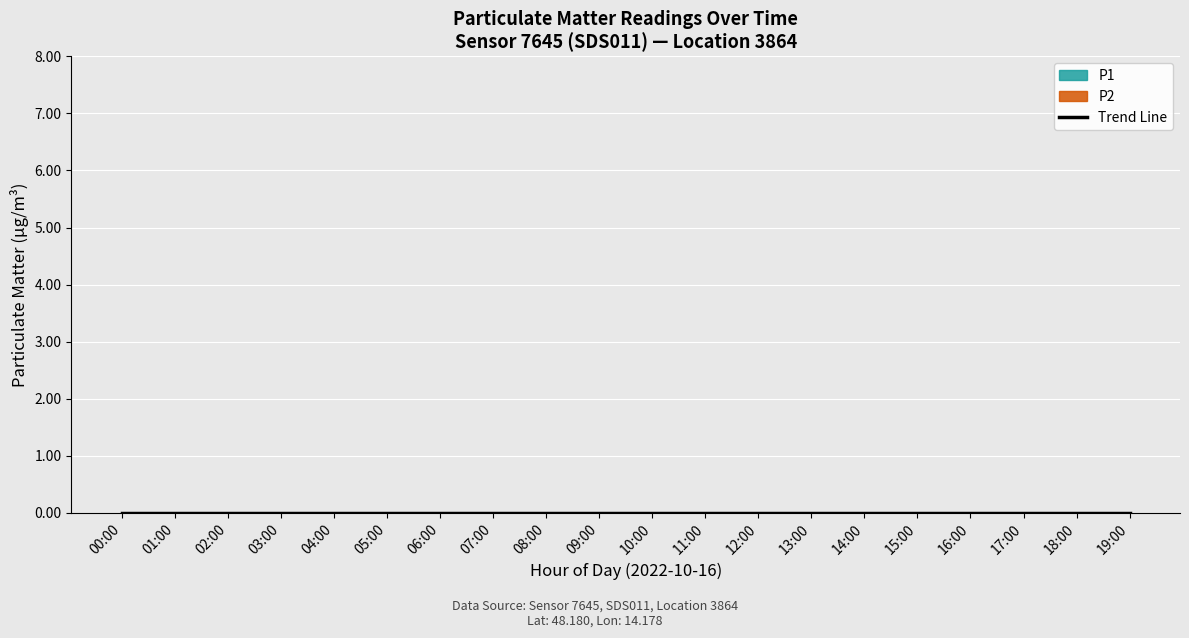

Which series has the largest total across all categories?

P1